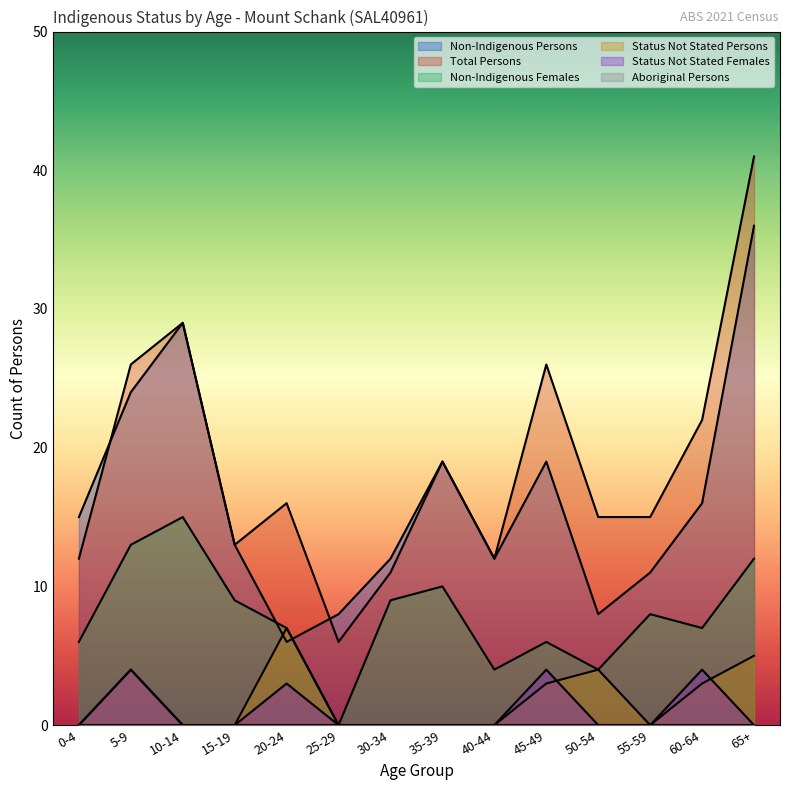

Which series ends up on top after the final intersection of Status Not Stated Persons and Status Not Stated Females?

Status Not Stated Persons